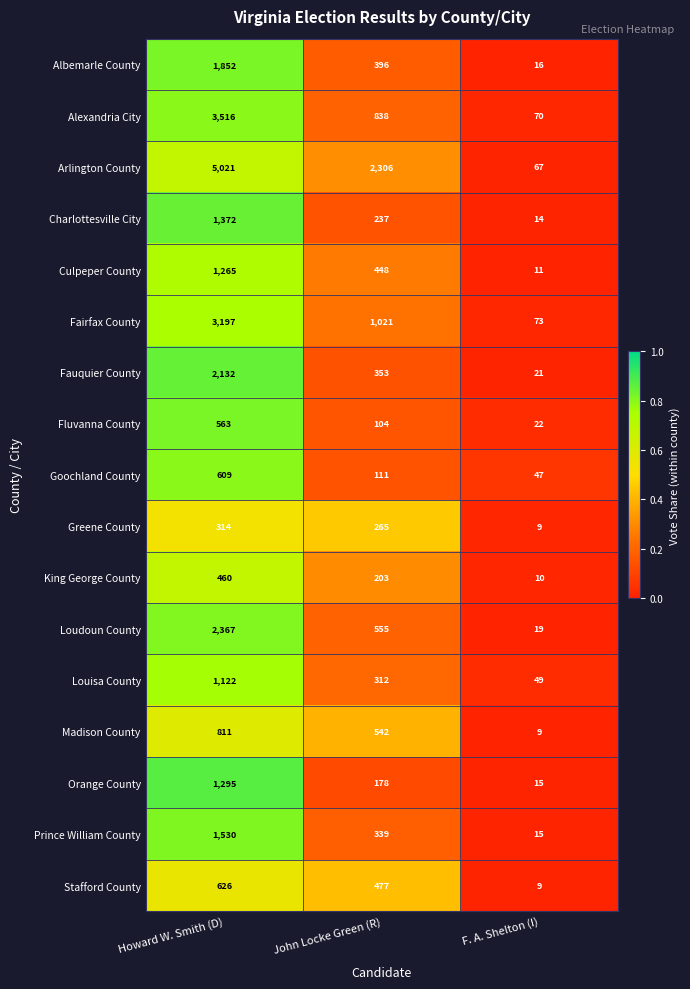

At which category does the chart reach its minimum across all series?

F. A. Shelton (I)